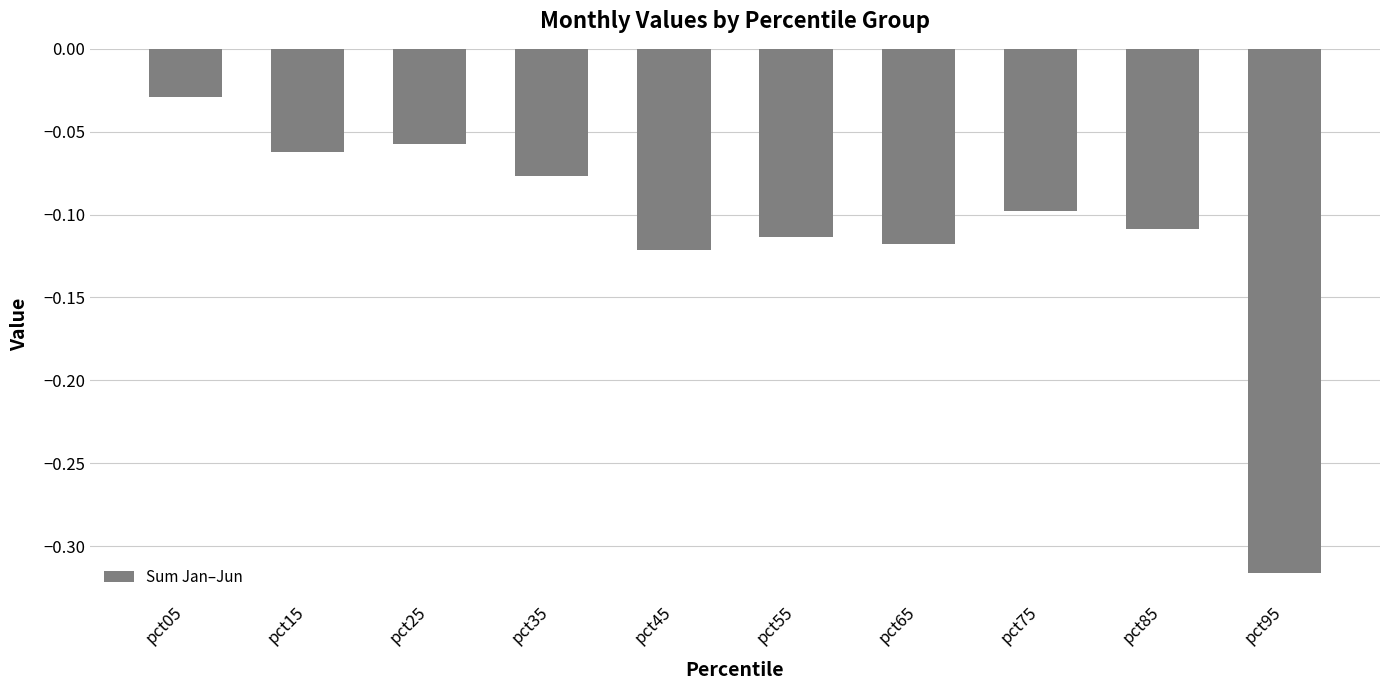

True or false: the data shows -0.1 at pct15.

True